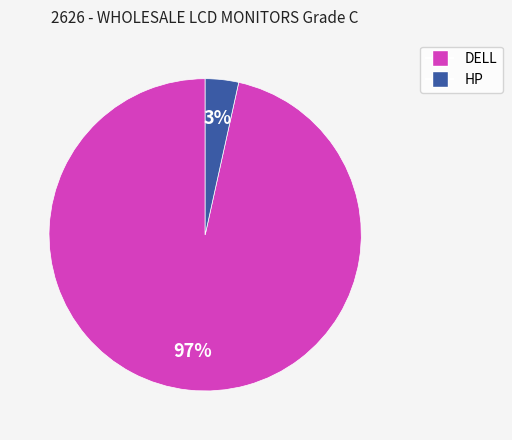

What is the largest slice in the pie chart?

DELL